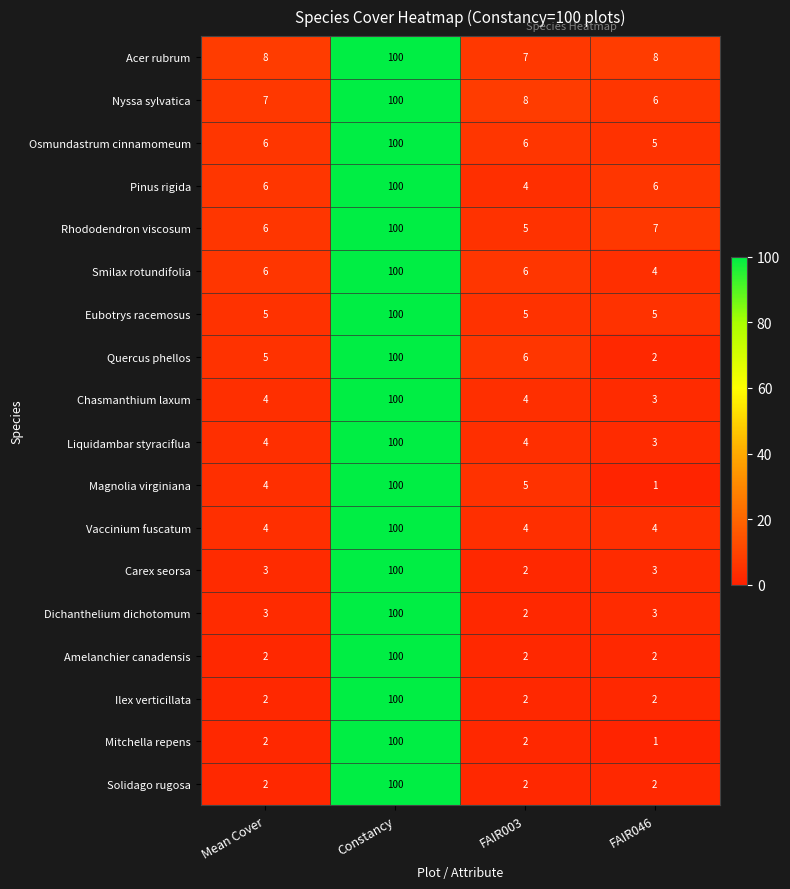

Is it true that Solidago rugosa equals 100 at Constancy?

True